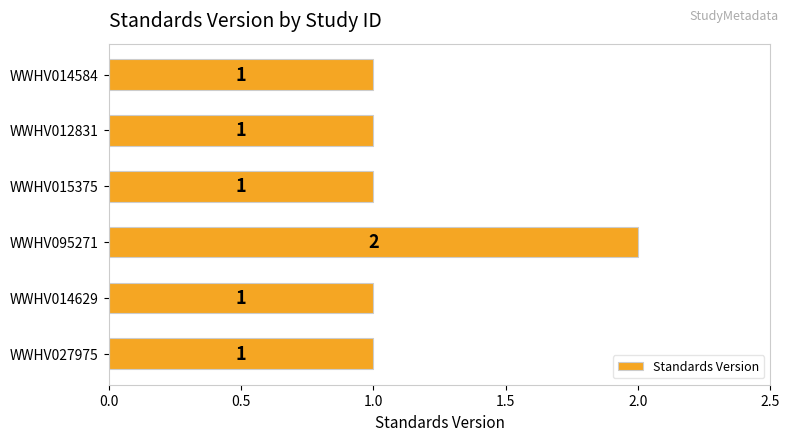

What is the label of the 4th bar from the bottom?

WWHV015375